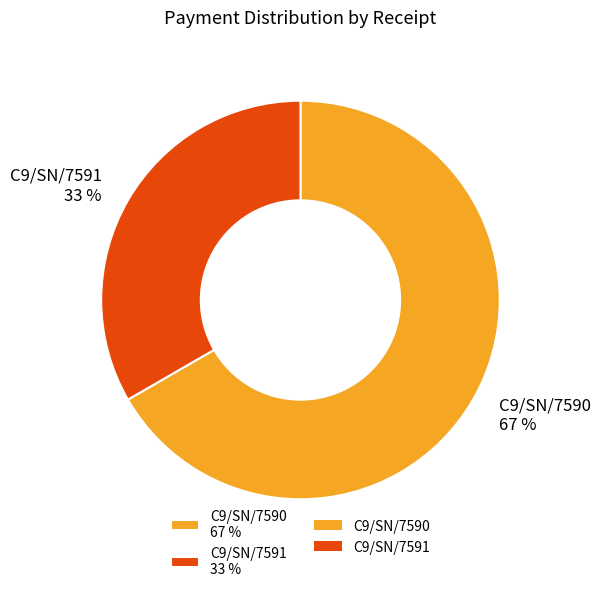

To the nearest percent, what is the average slice percentage?

50%